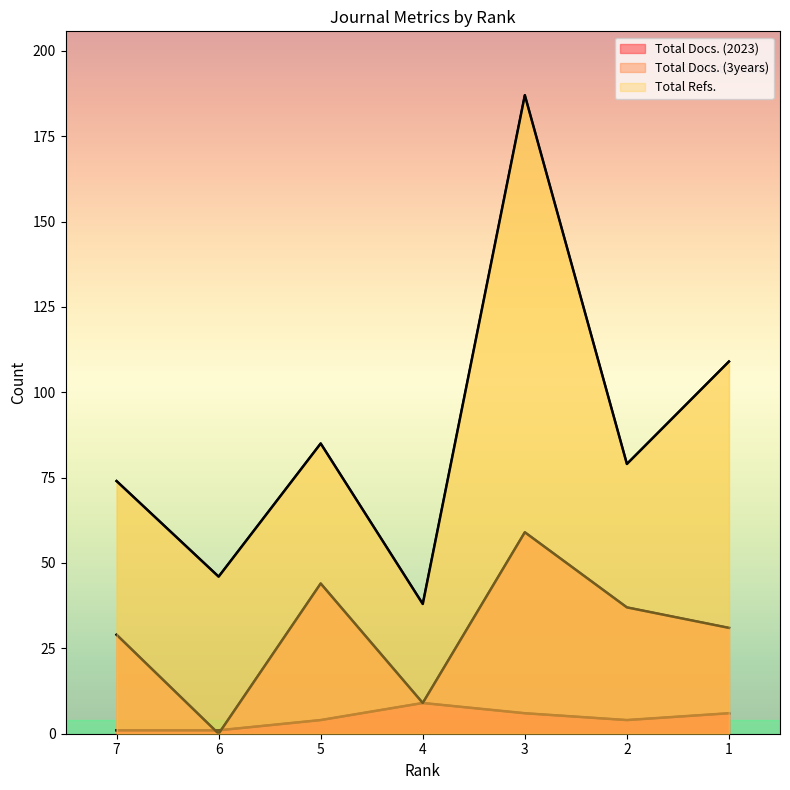

True or false: Total Docs. (2023) and Total Docs. (3years) cross at least once.

True